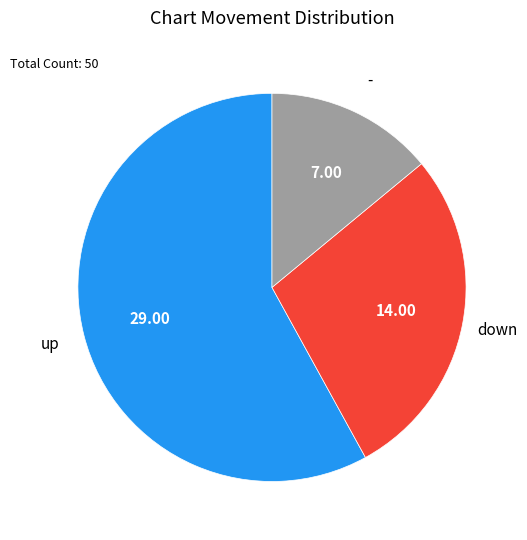

Does any single category account for the majority?

Yes